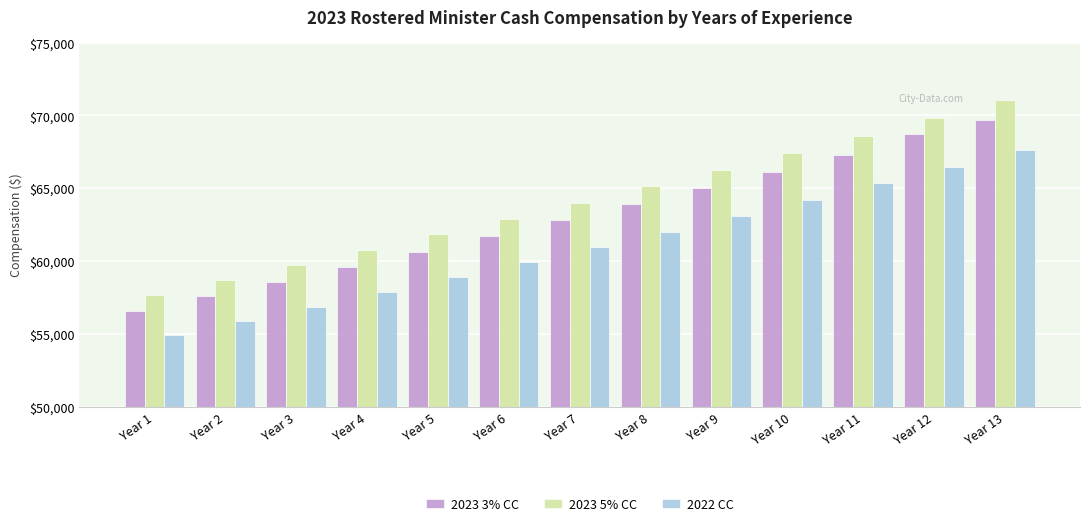

What is the minimum value for 2023 5% CC?

57674